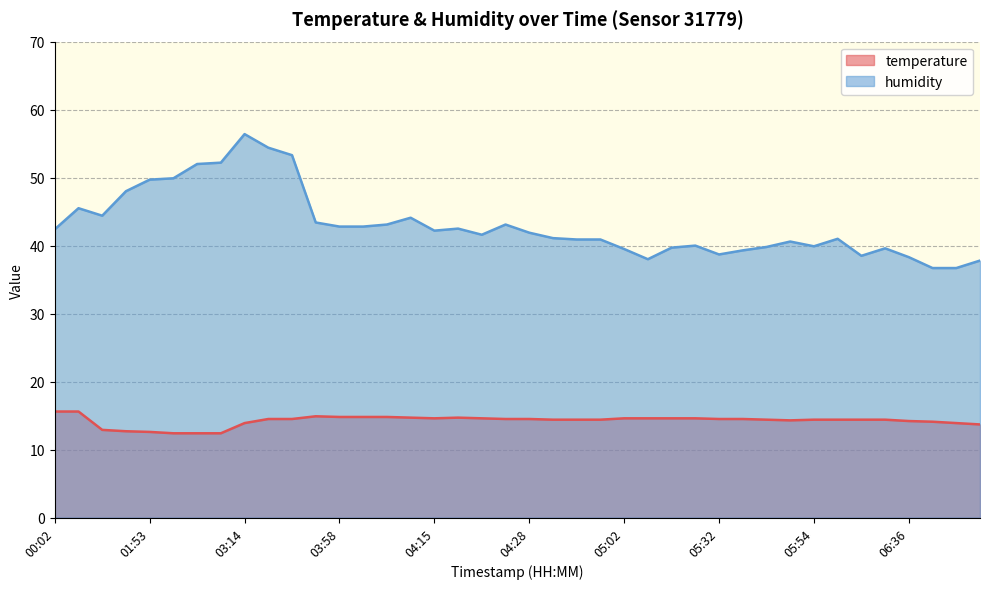

True or false: temperature has more than 1 points higher than both neighbors.

True